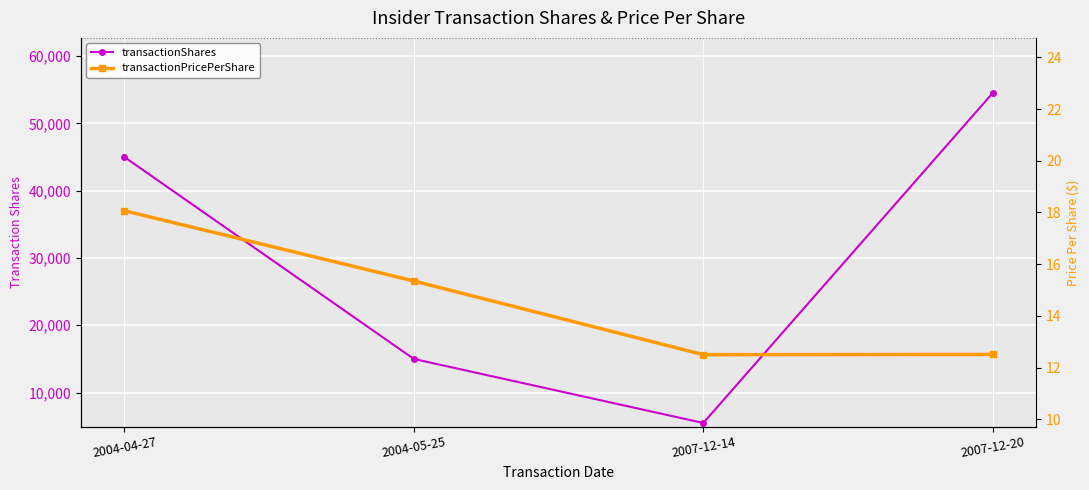

True or false: transactionShares has more than 1 interior local peaks.

False